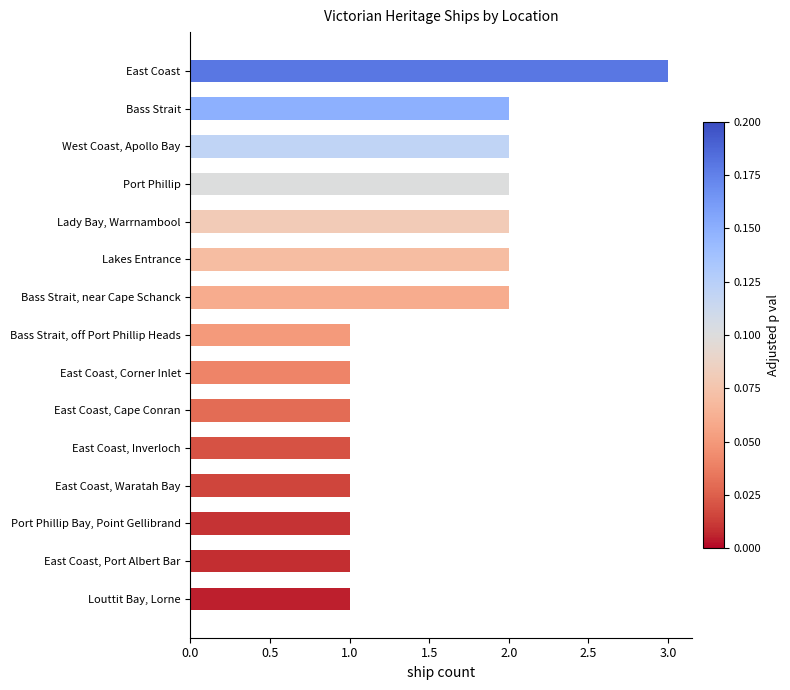

How many data points does each series have?

15